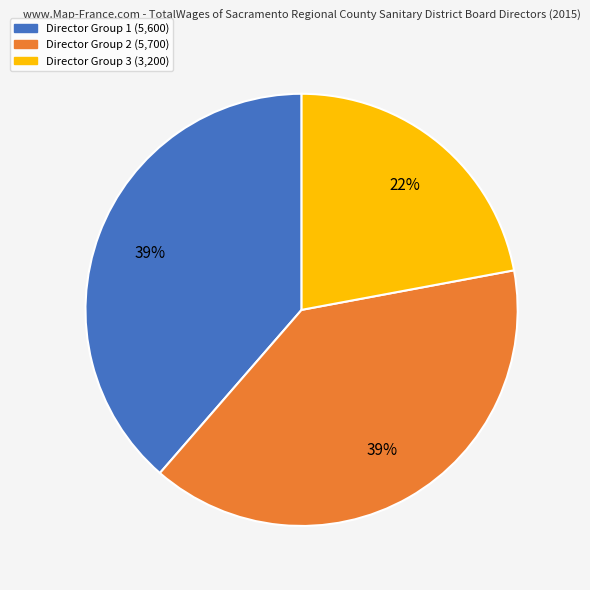

Combined, do Director Group 1 (5,600) and Director Group 3 (3,200) account for over 50%?

Yes